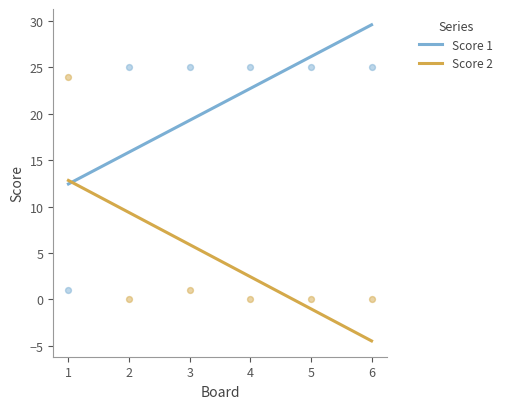

What is the total value across all series at 6?

25